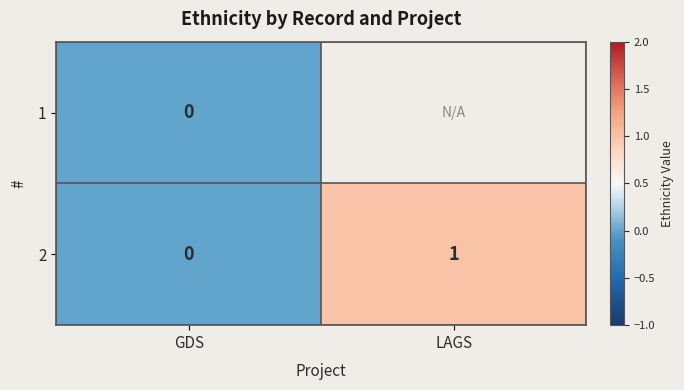

Is the value of 1 at GDS greater than the value of 2 at LAGS?

No